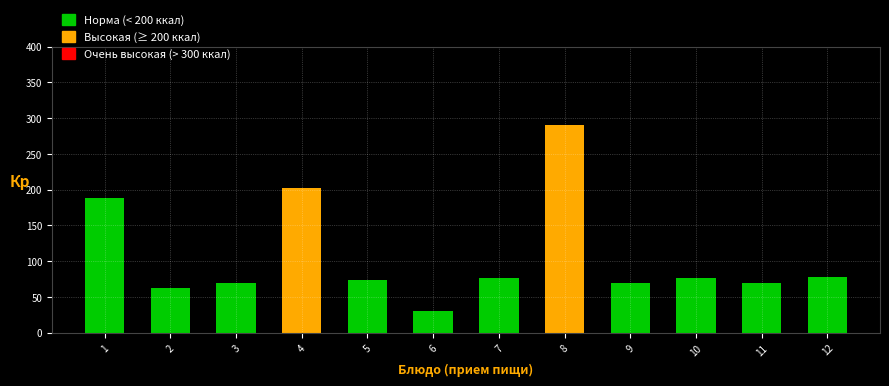

The value at 1 is 188. True or false?

True